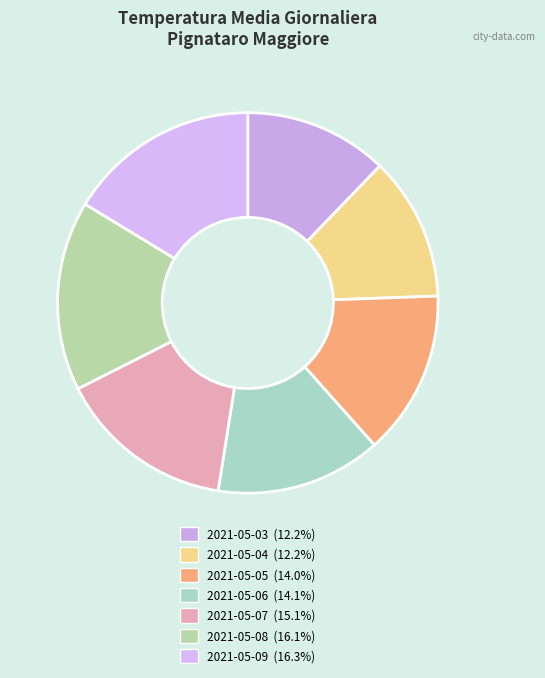

Is it true that 2021-05-09 is 28% of the pie?

False